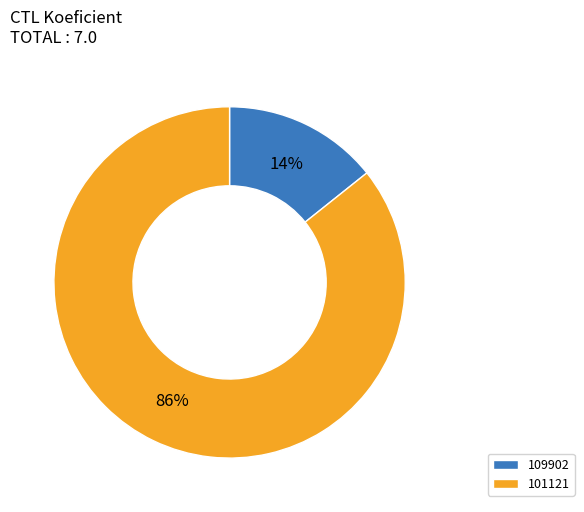

Do 109902 and 101121 together represent more than half of the pie?

Yes